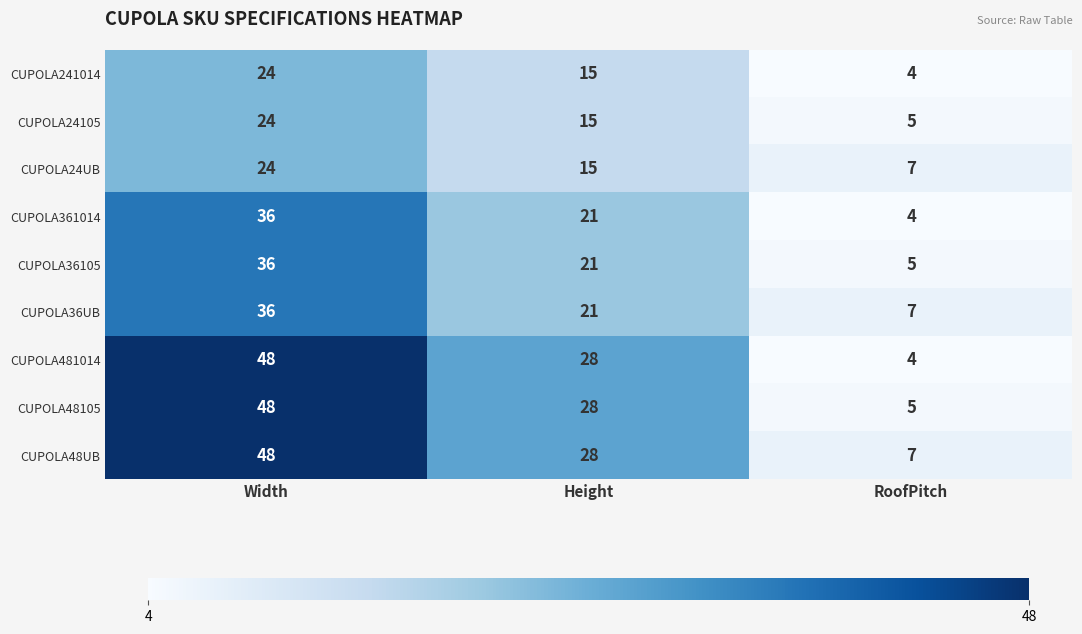

What is the smallest value displayed?

4